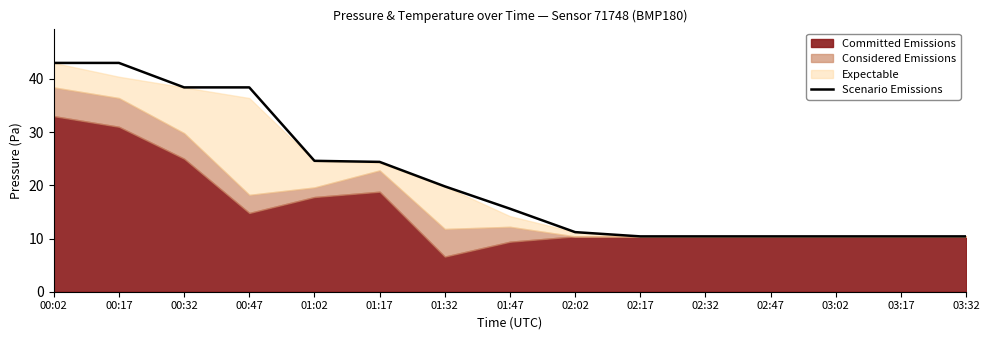

Rank the categories by value from highest to lowest.

00:02, 00:17, 00:32, 00:47, 01:02, 01:17, 01:32, 01:47, 02:02, 02:17, 02:32, 02:47, 03:02, 03:17, 03:32